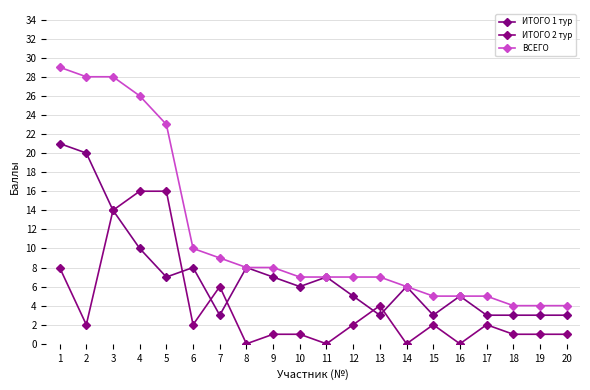

What is the sum of the ВСЕГО values at 5 and 11?

30